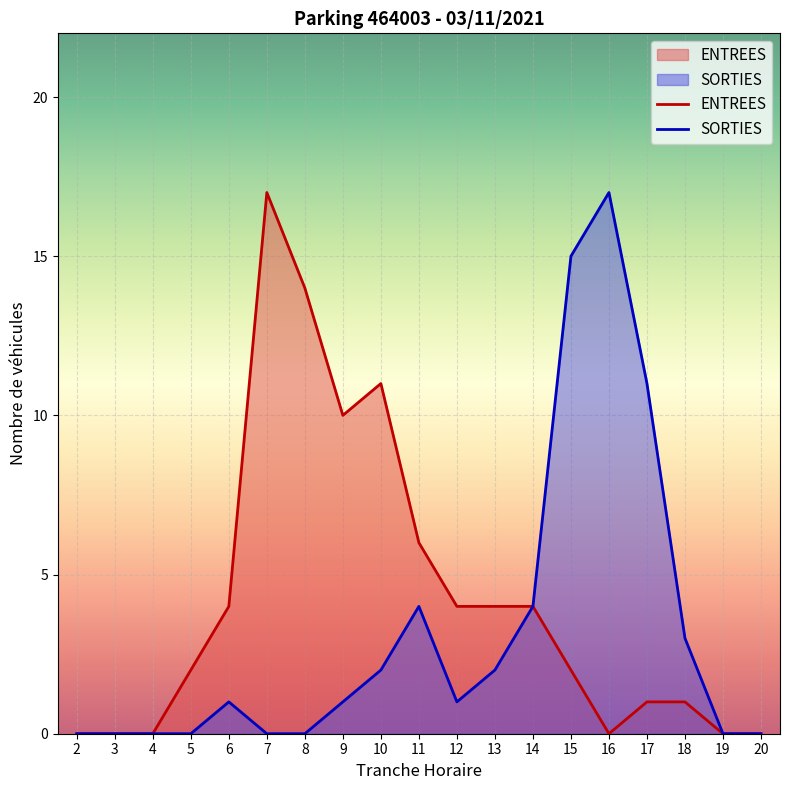

What is the total value across all series at 17?

12